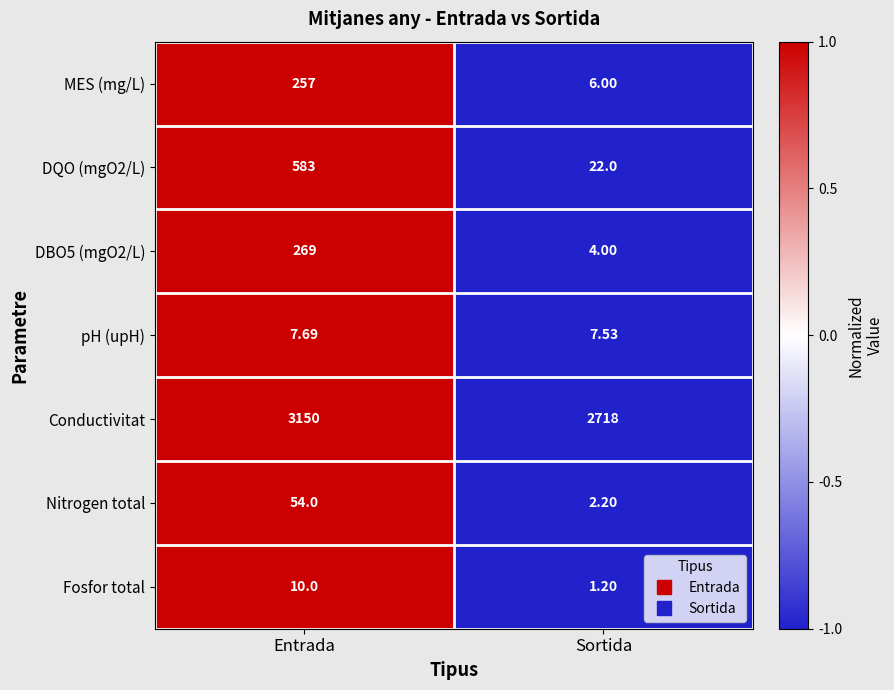

How many series are shown in this chart?

7